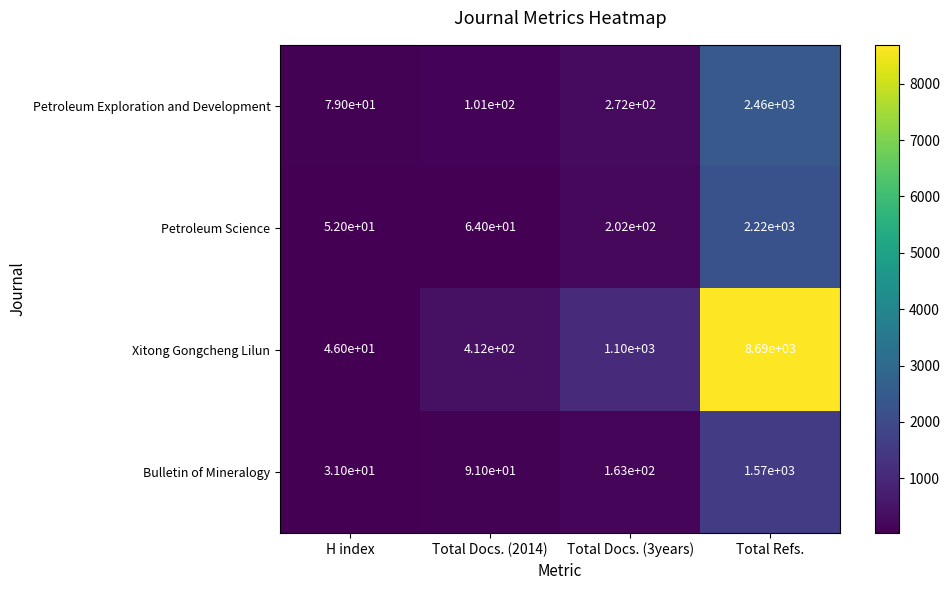

At which category does the chart reach its peak across all series?

Total Refs.